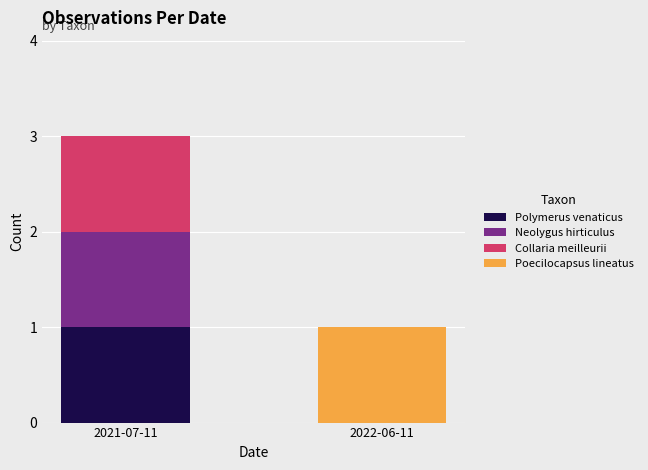

What is the total value across all series at 2021-07-11?

3